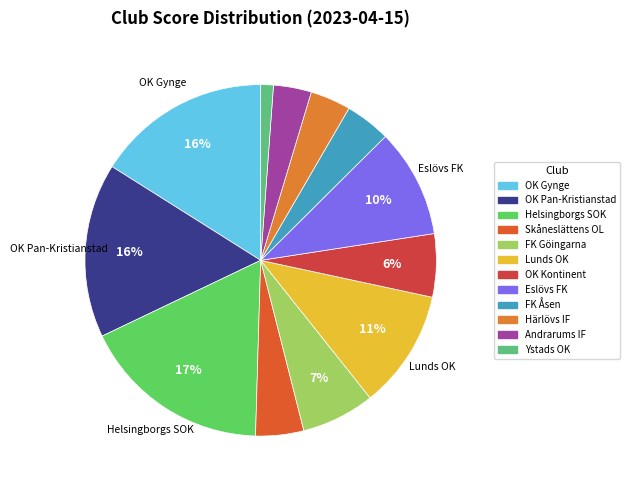

What percentage is NOT represented by Härlövs IF?

96.3%